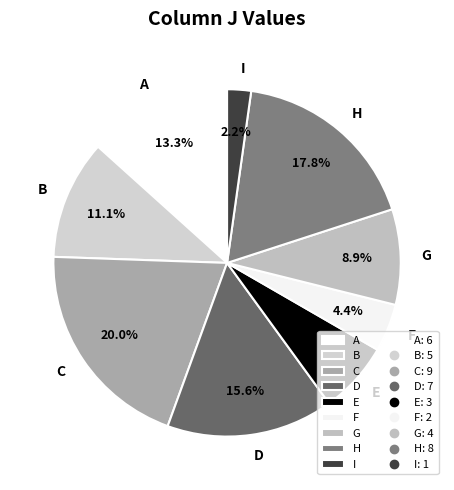

Does H represent more than half of the total?

No